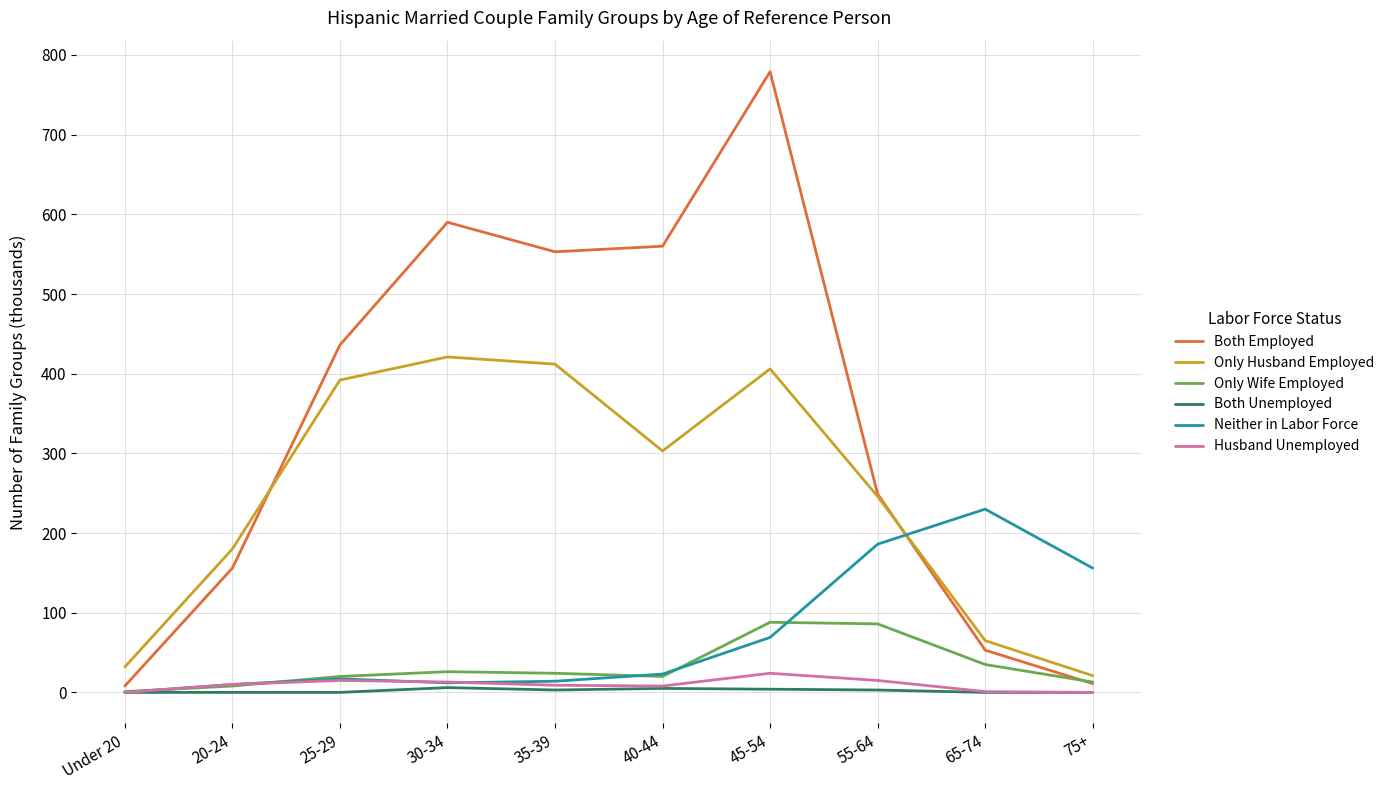

At which category is the sum across all series the highest?

45-54